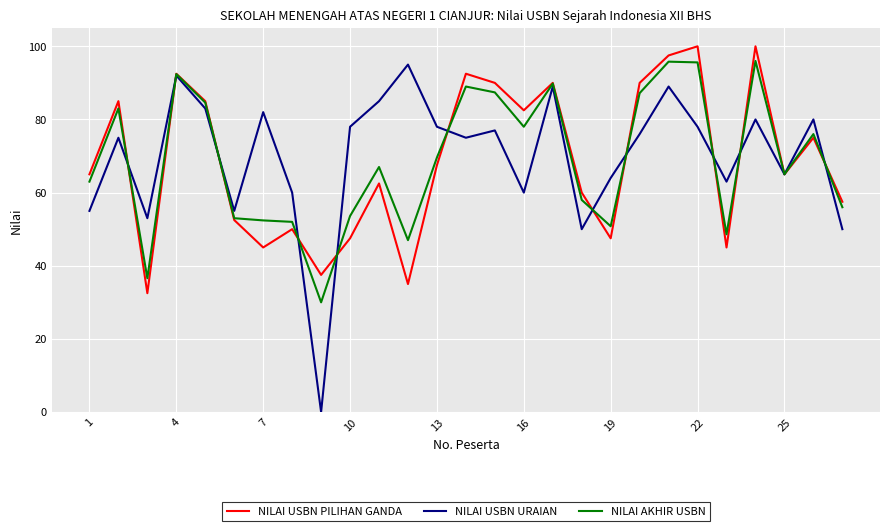

What is the minimum value for NILAI USBN PILIHAN GANDA?

32.5